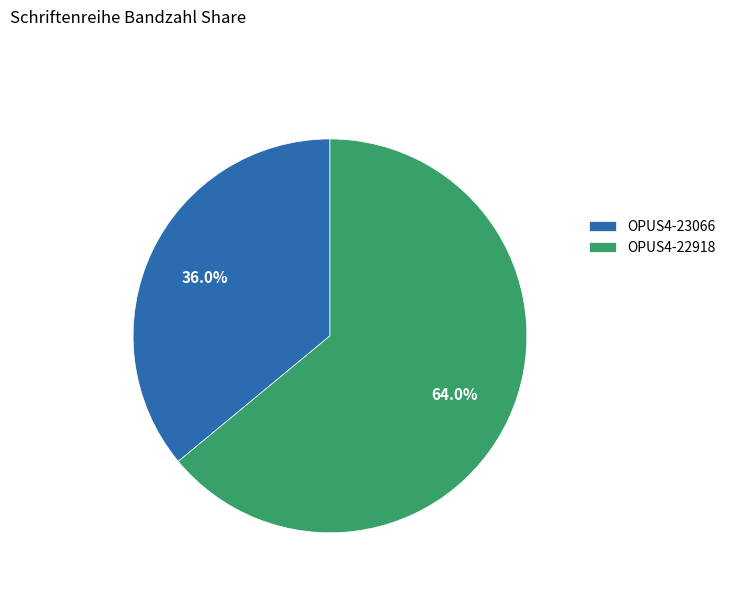

How many segments does this pie chart have?

2